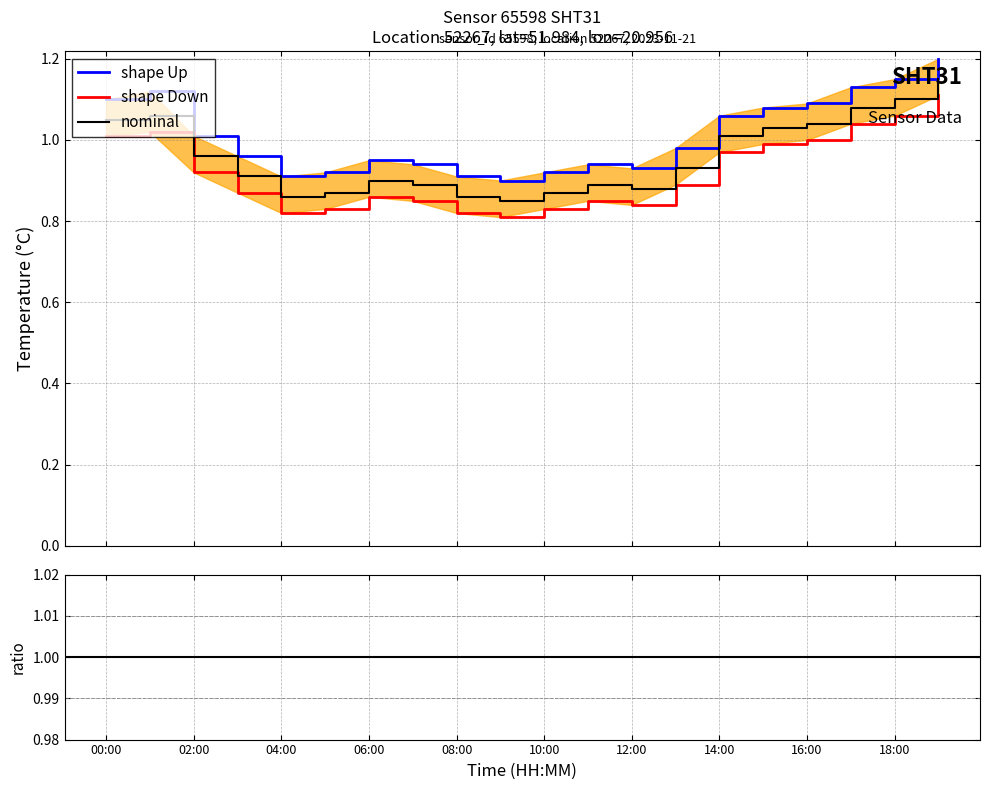

True or false: temperature has more than 0 interior local peaks.

True